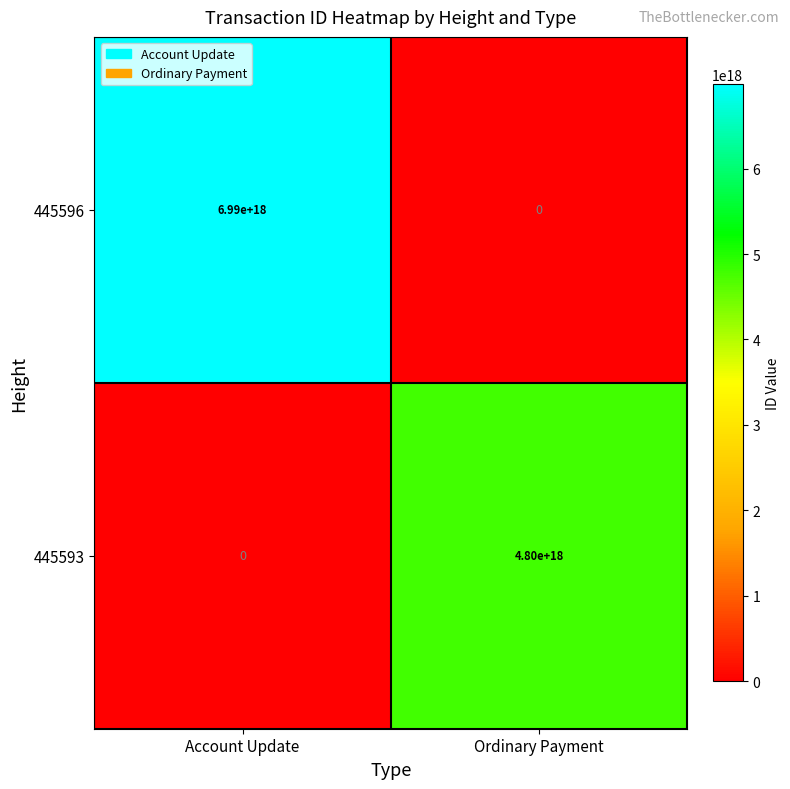

At which category is the sum across all series the highest?

Account Update